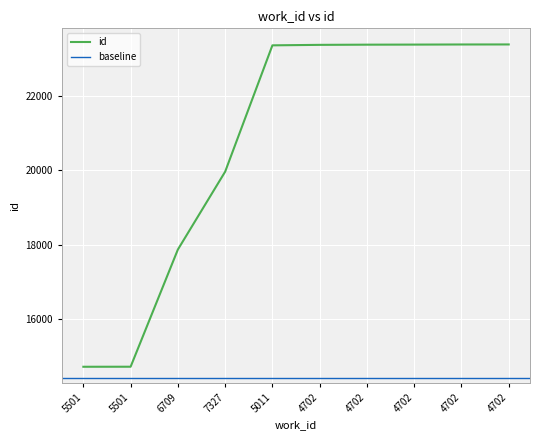

What is the sum of all values?

207516